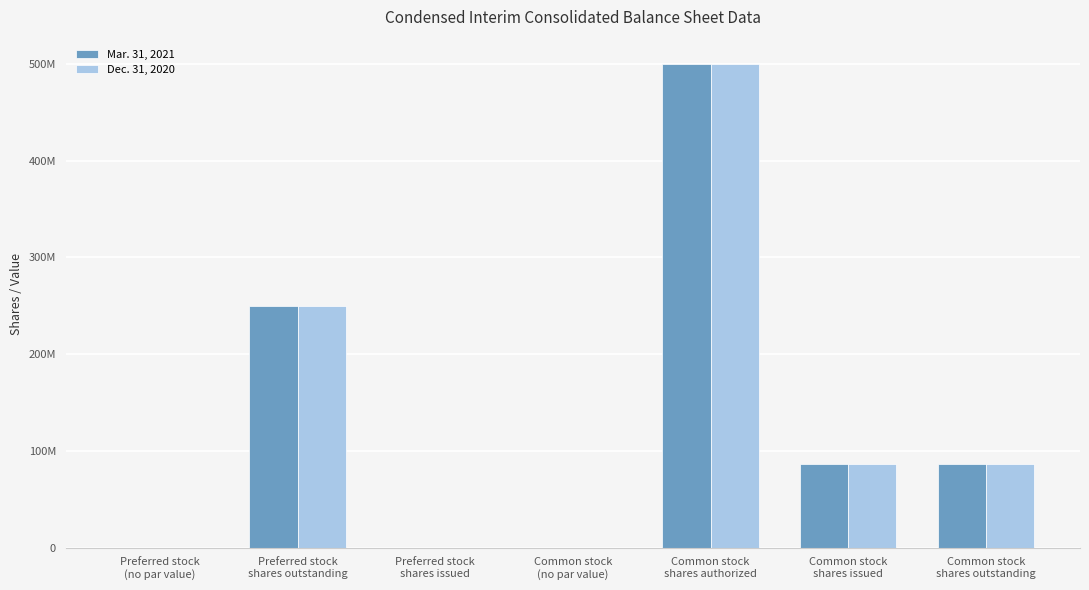

At which label is Mar. 31, 2021 closest to 250000000?

Preferred stock
shares outstanding